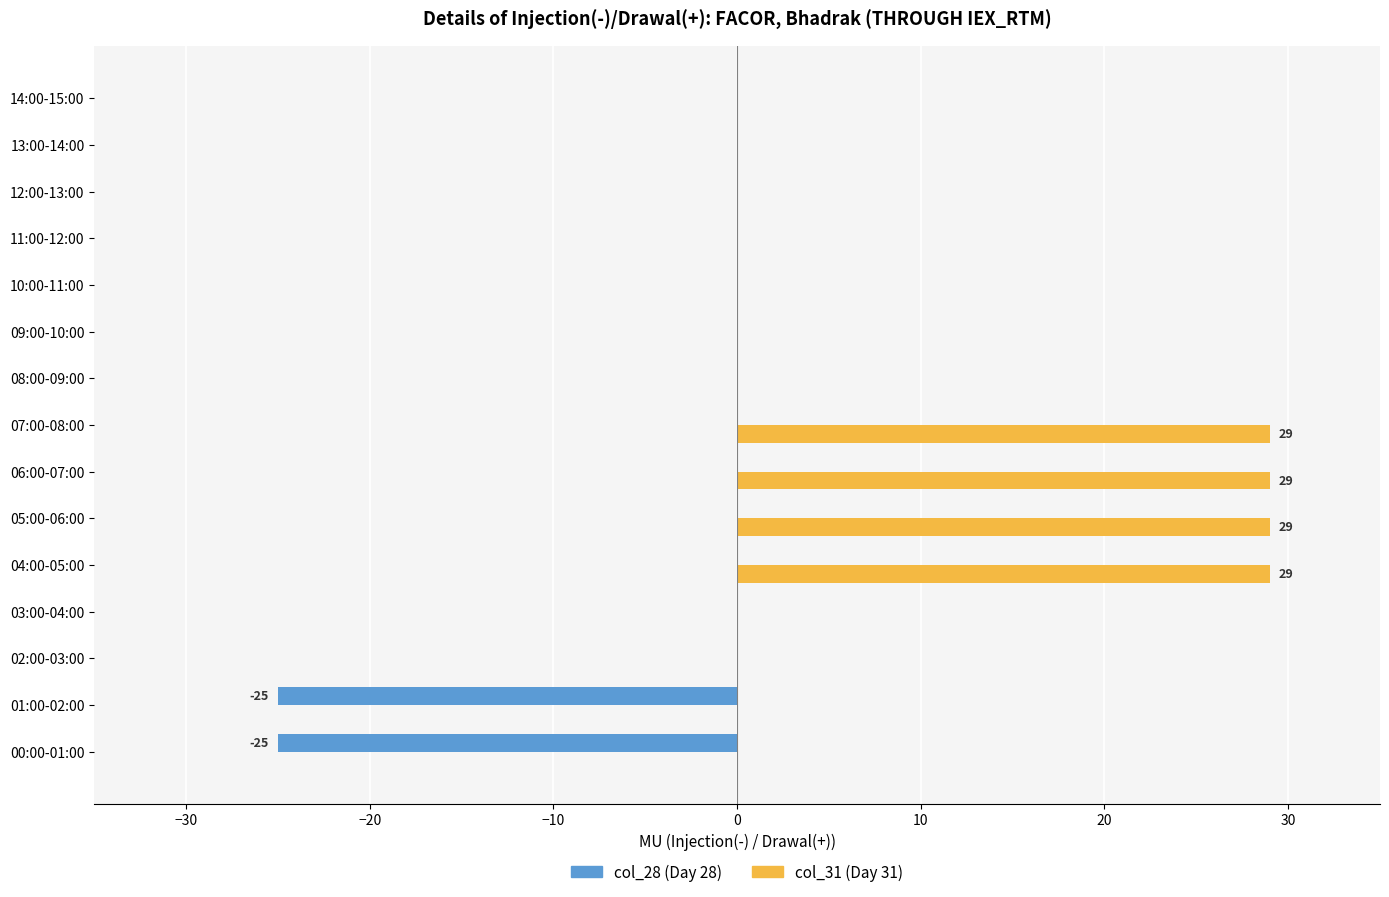

What is the sum of all col_28 (Day 28) values?

-50